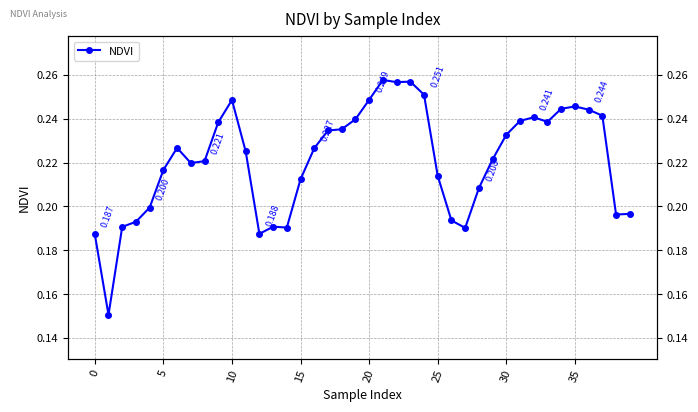

What is the sum of the values at 37 and 12?

0.4